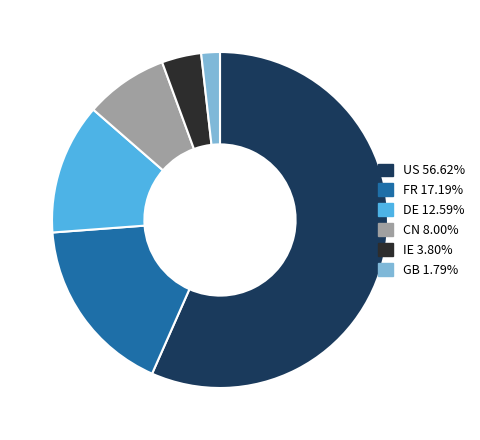

Which category has the biggest portion of the pie?

US